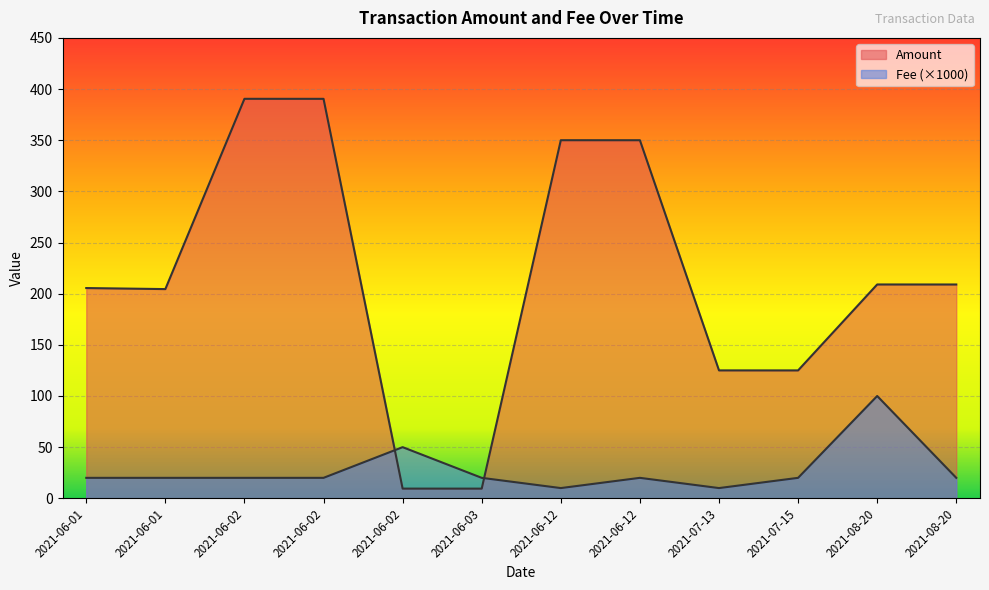

Which series changed the most between 2021-06-12 and 2021-08-20?

Amount